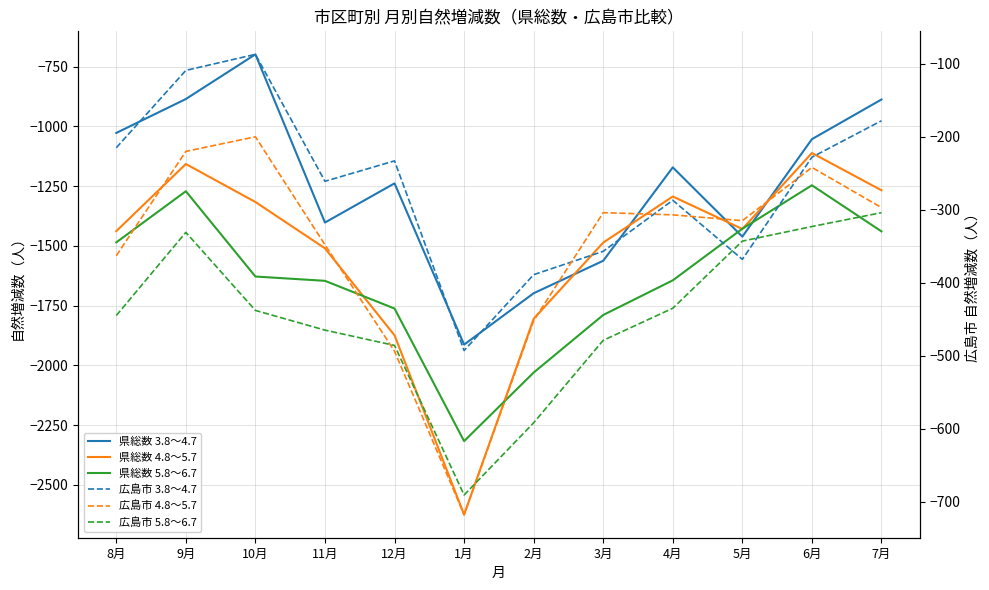

At which label is 広島市 3.8～4.7 closest to -290?

4月